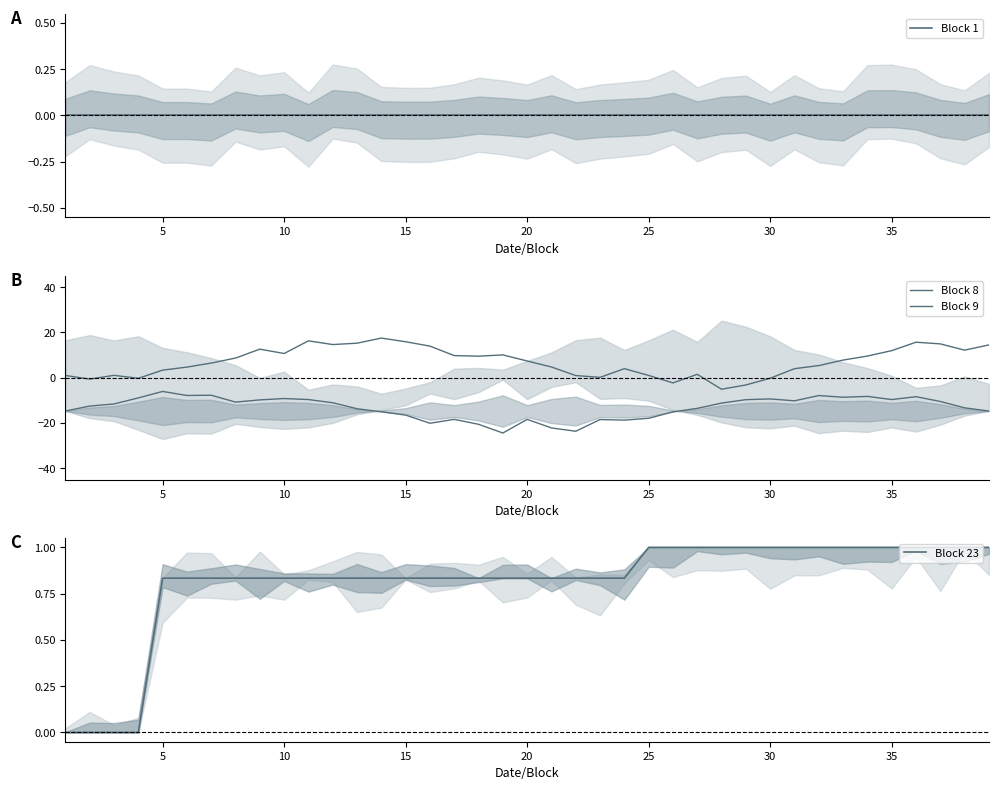

The Block 23 series shows 0.5 at 31. True or false?

False